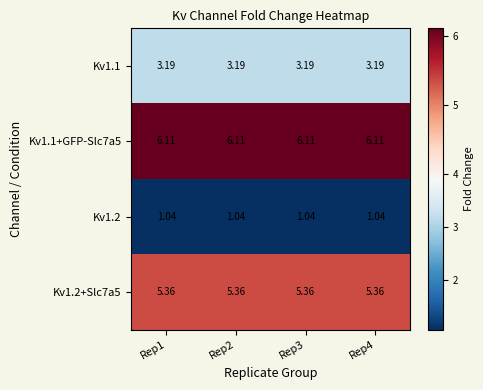

Reading left to right, extract all data points from this chart.

Kv1.1: Rep1=3.2	Rep2=3.2	Rep3=3.2	Rep4=3.2
Kv1.1+GFP-Slc7a5: Rep1=6.1	Rep2=6.1	Rep3=6.1	Rep4=6.1
Kv1.2: Rep1=1.0	Rep2=1.0	Rep3=1.0	Rep4=1.0
Kv1.2+Slc7a5: Rep1=5.4	Rep2=5.4	Rep3=5.4	Rep4=5.4